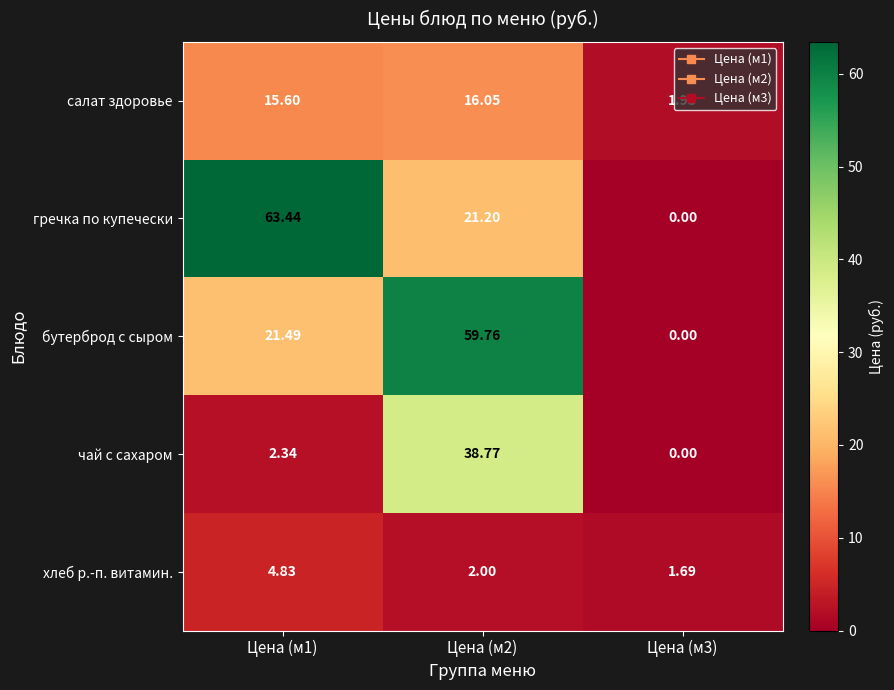

How many data points does each series have?

3